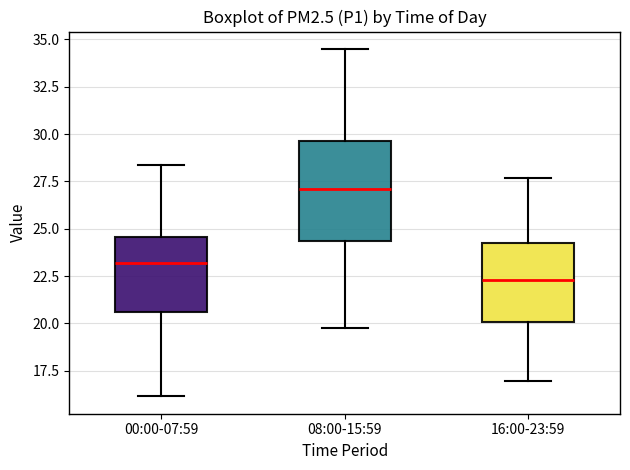

Which box's median line is the lowest?

16:00-23:59